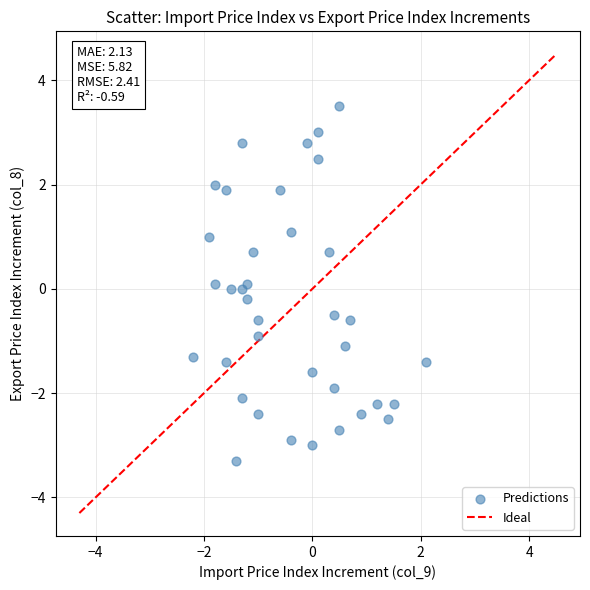

What is the range of X values (max minus min)?

4.3